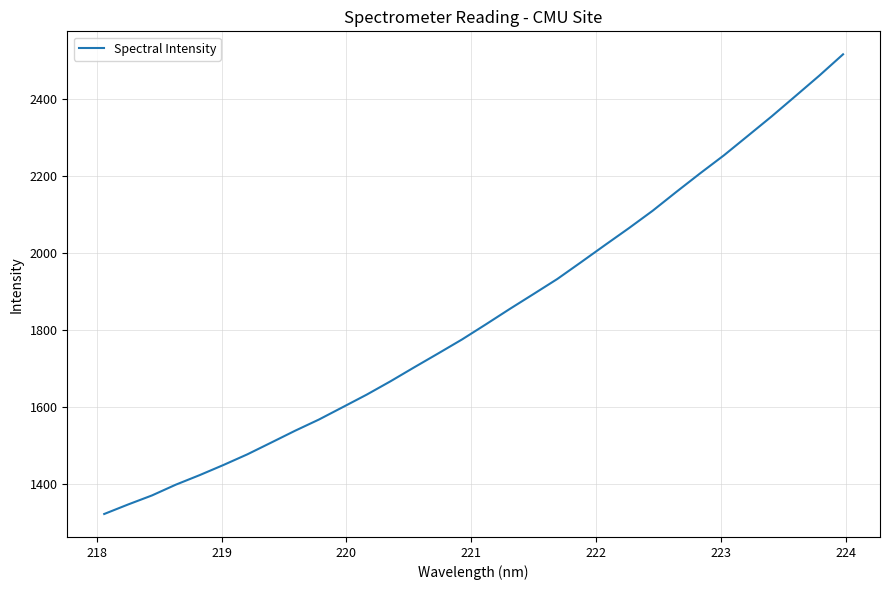

What is the minimum value shown in the chart?

1322.1